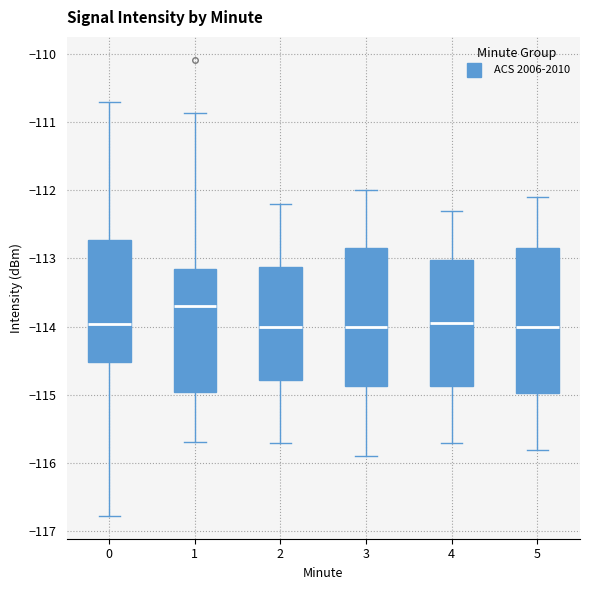

Reading left to right, read every box against the y-axis: the position of its median line, the range the box covers, and the ends of its whiskers. The values are not printed on the chart, so give them approximately, as read against the axis.

0: median -114.0, box -114.5 to -112.7, whiskers -116.8 to -110.7
1: median -113.7, box -114.9 to -113.2, whiskers -115.7 to -110.9
2: median -114.0, box -114.8 to -113.1, whiskers -115.7 to -112.2
3: median -114.0, box -114.9 to -112.8, whiskers -115.9 to -112.0
4: median -113.9, box -114.9 to -113.0, whiskers -115.7 to -112.3
5: median -114.0, box -115.0 to -112.8, whiskers -115.8 to -112.1